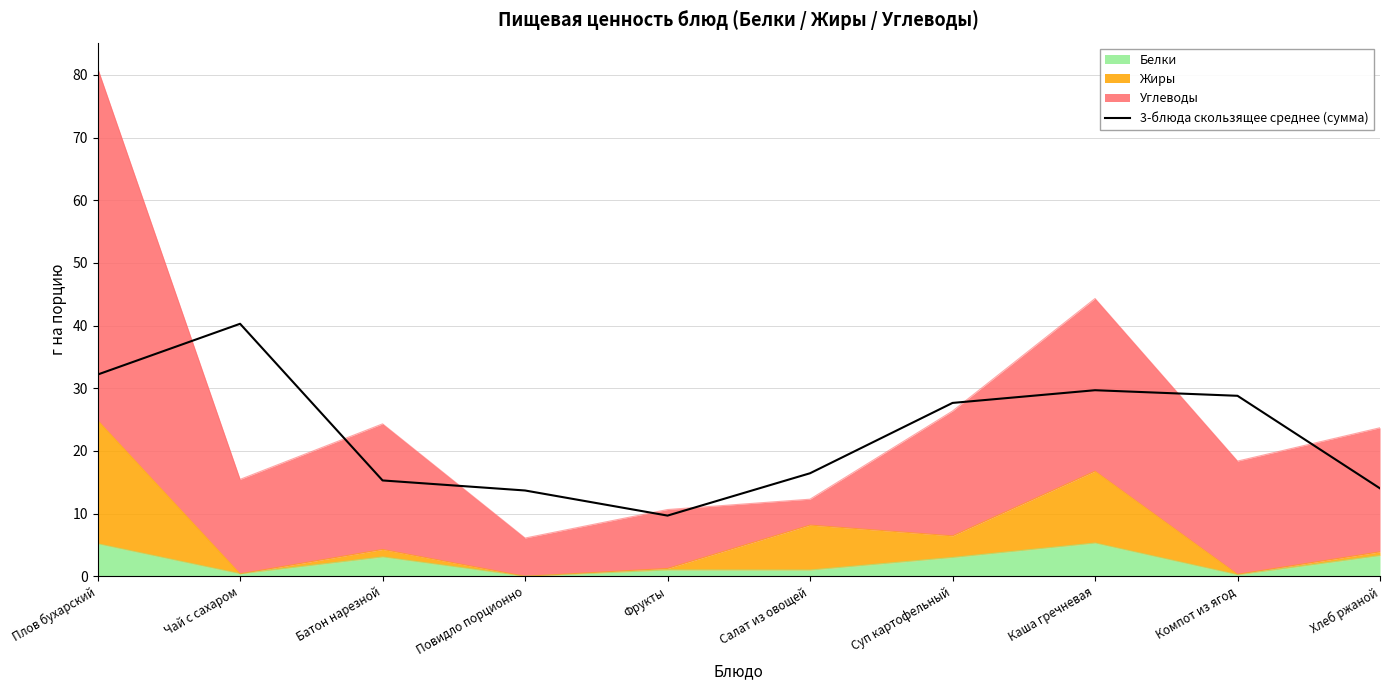

Where is the first local minimum?

Фрукты